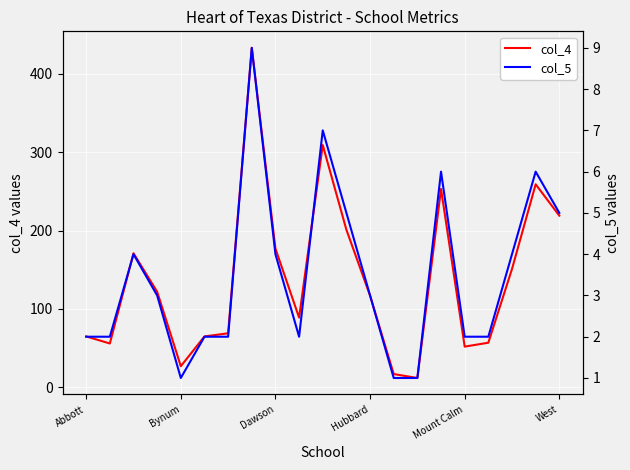

Reading right to left, transcribe all the data shown in this chart.

col_4: 219	259	151	57	52	253	12	17	117	201	309	89	177	433	69	65	27	122	171	56	65
col_5: 5	6	4	2	2	6	1	1	3	5	7	2	4	9	2	2	1	3	4	2	2